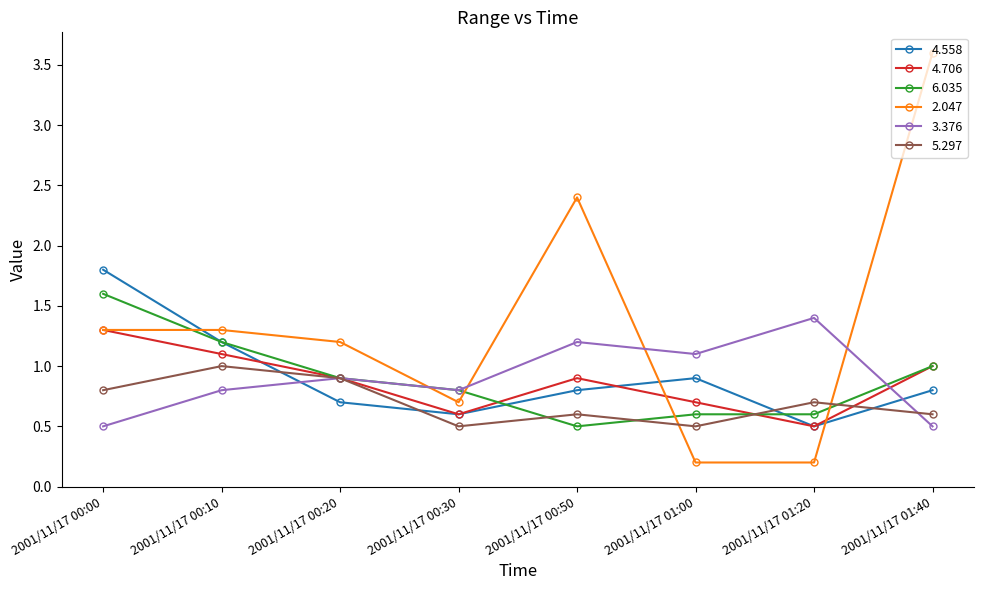

What is the average value of the 5.297 series?

0.7